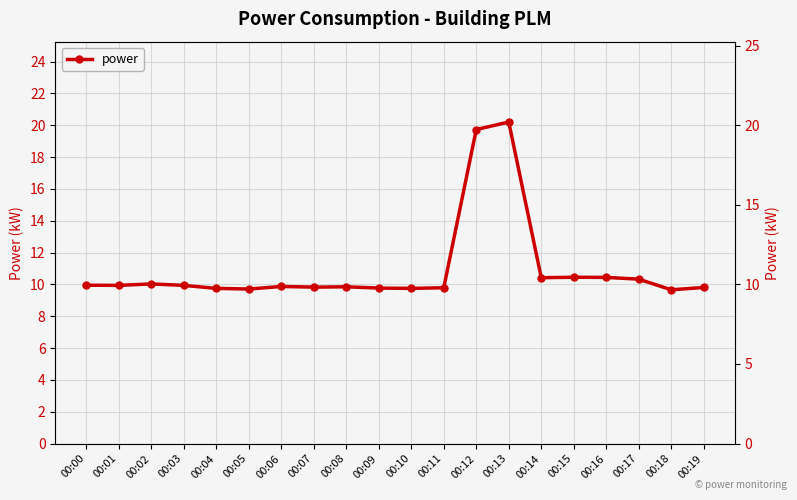

Is it true that the value at 00:15 is 10.4?

True